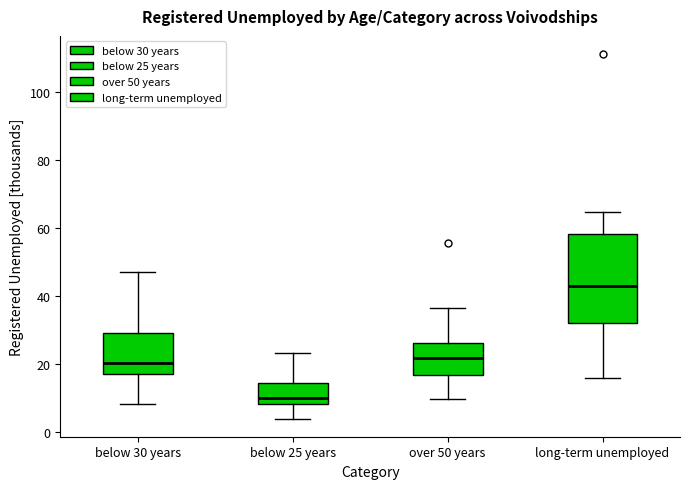

Reading left to right, read every box against the y-axis: the position of its median line, the range the box covers, and the ends of its whiskers. The values are not printed on the chart, so give them approximately, as read against the axis.

below 30 years: median 20, box 16 to 30, whiskers 8 to 48
below 25 years: median 10, box 8 to 14, whiskers 4 to 24
over 50 years: median 22, box 16 to 26, whiskers 10 to 36
long-term unemployed: median 44, box 32 to 58, whiskers 16 to 64